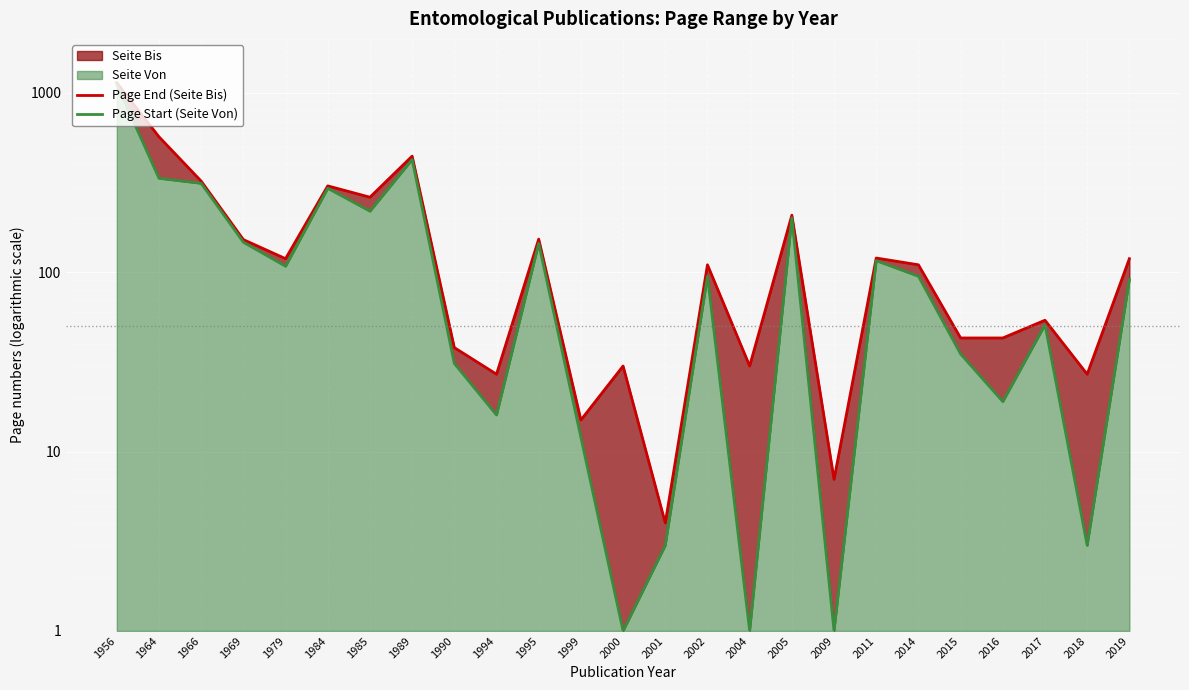

What is the sum of all Page End (Seite Bis) values?

4446